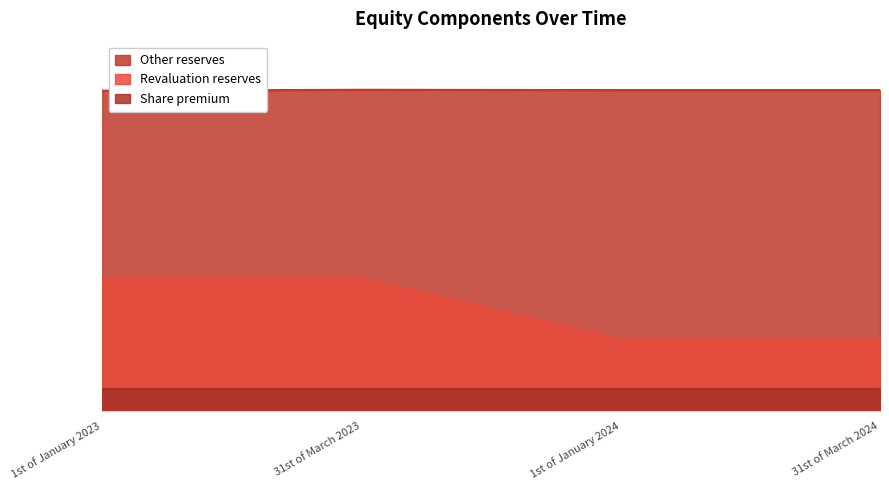

Rank the series by their maximum value, from highest to lowest.

Other reserves, Revaluation reserves, Share premium